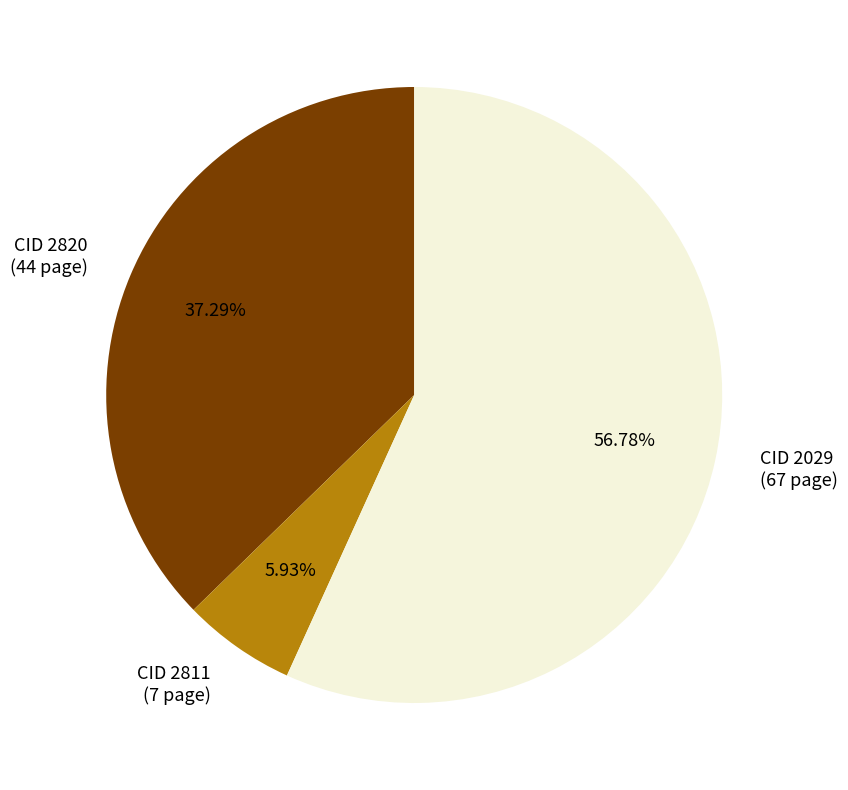

Does CID 2820 (44 page) account for over 50% of the chart?

No